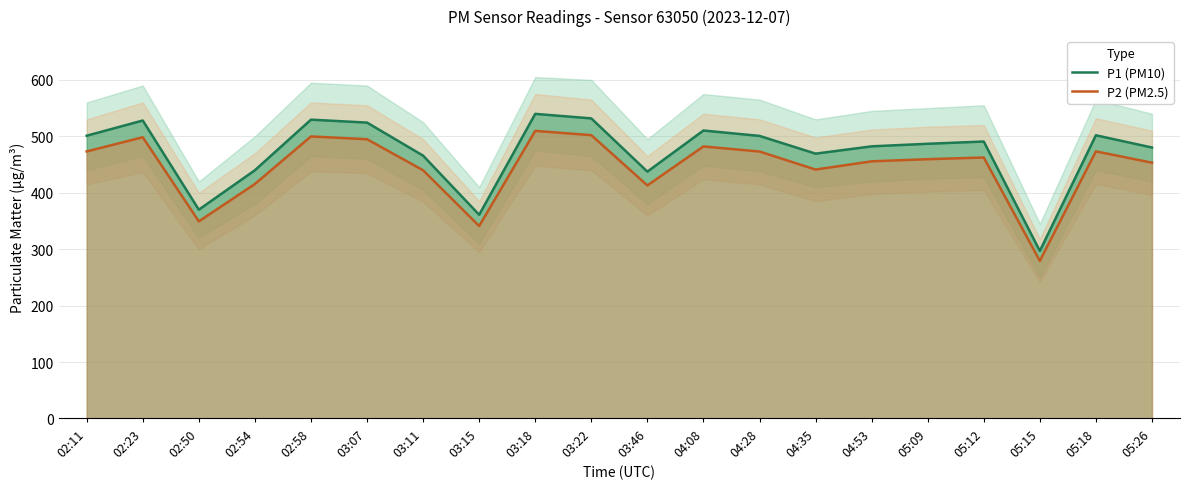

Where is the first local maximum for P1 (PM10)?

02:23